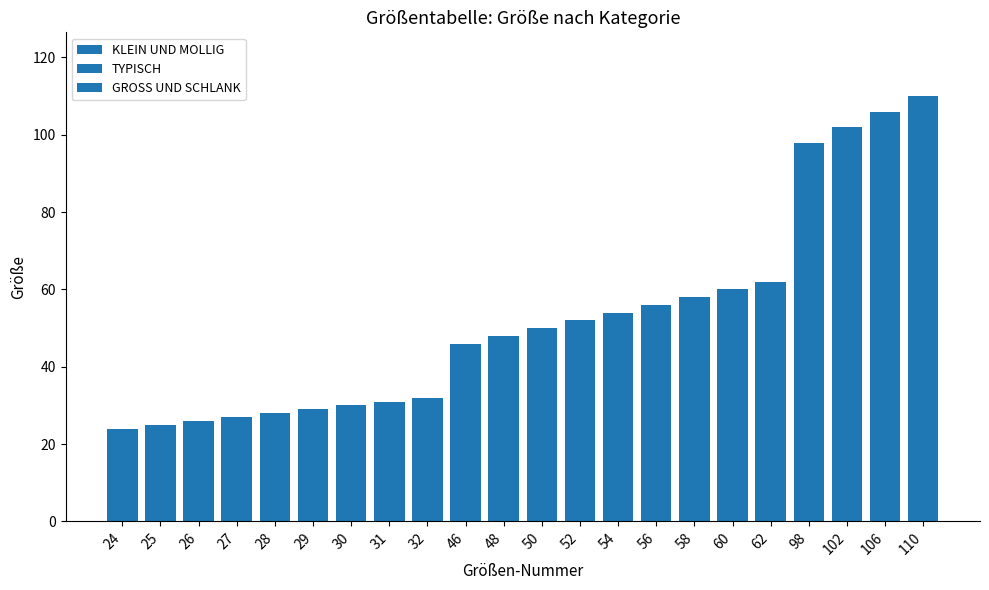

What is the sum of all KLEIN UND MOLLIG values?

252